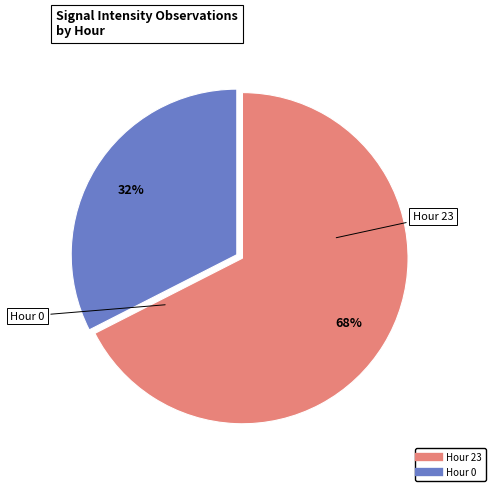

Is Hour 23 the majority of the pie?

Yes